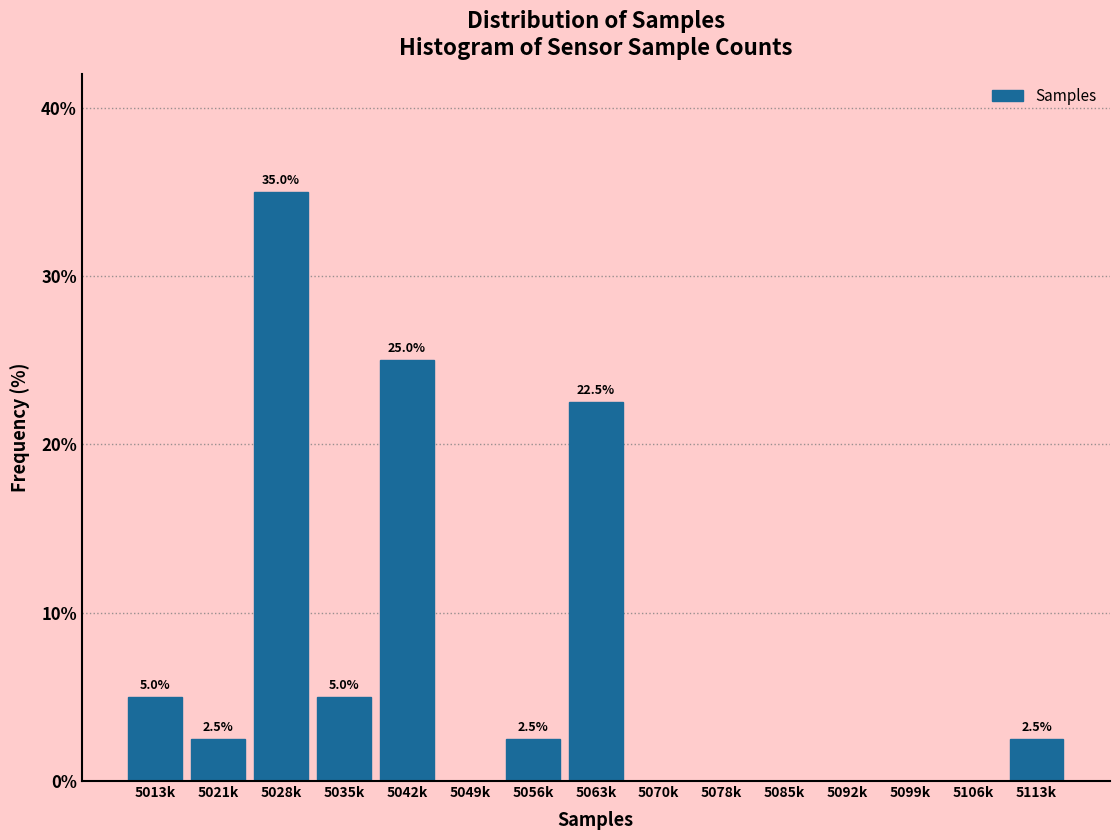

Reading right to left, transcribe all the data shown in this chart.

5113k=2.5	5106k=0.0	5099k=0.0	5092k=0.0	5085k=0.0	5078k=0.0	5070k=0.0	5063k=22.5	5056k=2.5	5049k=0.0	5042k=25.0	5035k=5.0	5028k=35.0	5021k=2.5	5013k=5.0